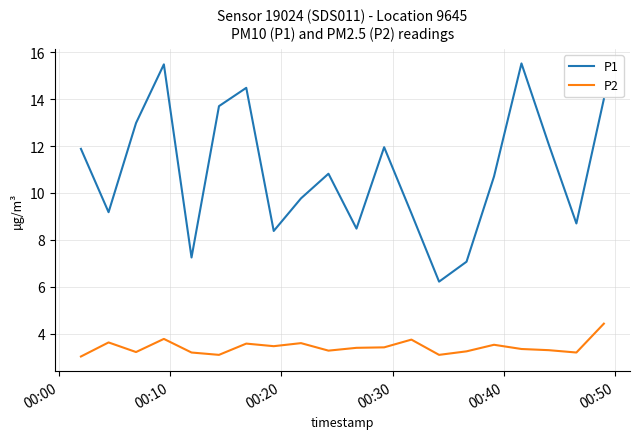

What is the sum of all P2 values?

68.6